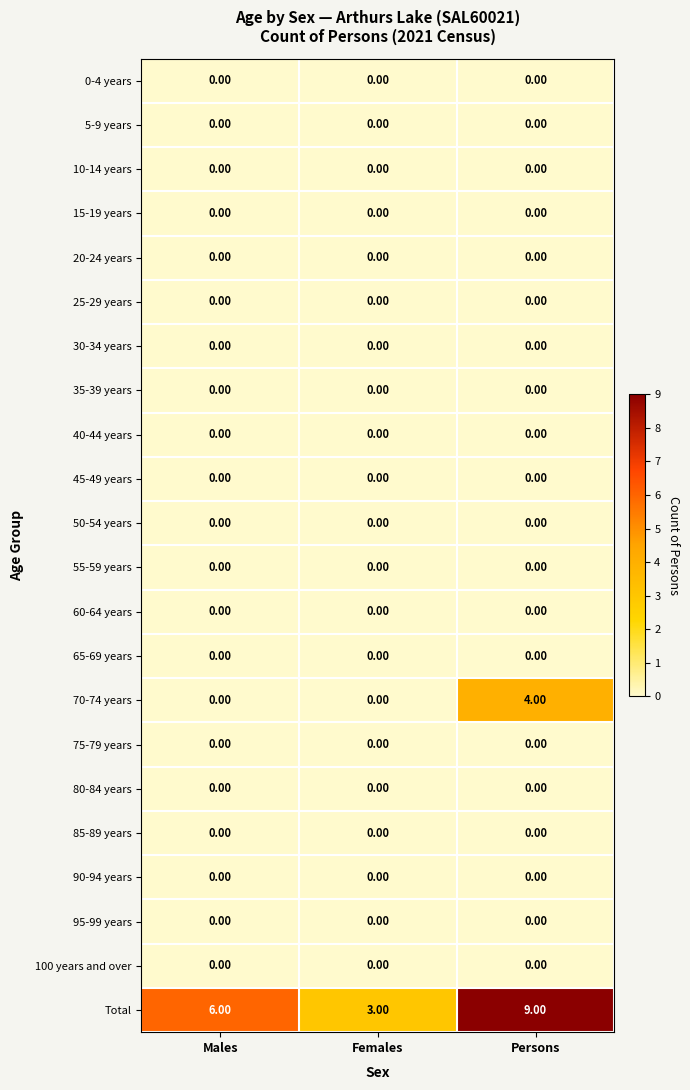

What is the difference between the highest and lowest values at Males?

6